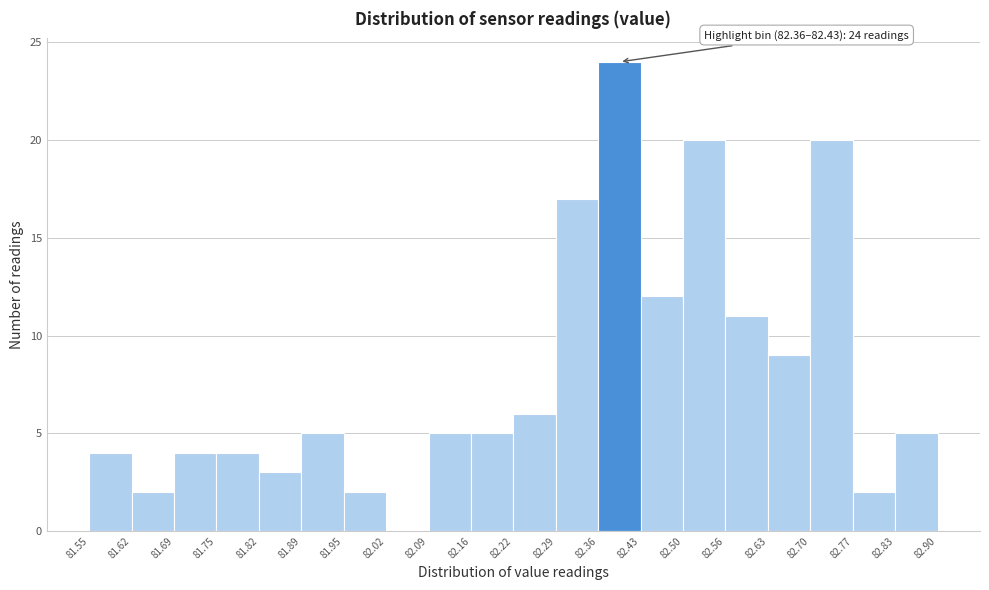

Which range on the x-axis has the tallest bar?

82.36 to 82.43